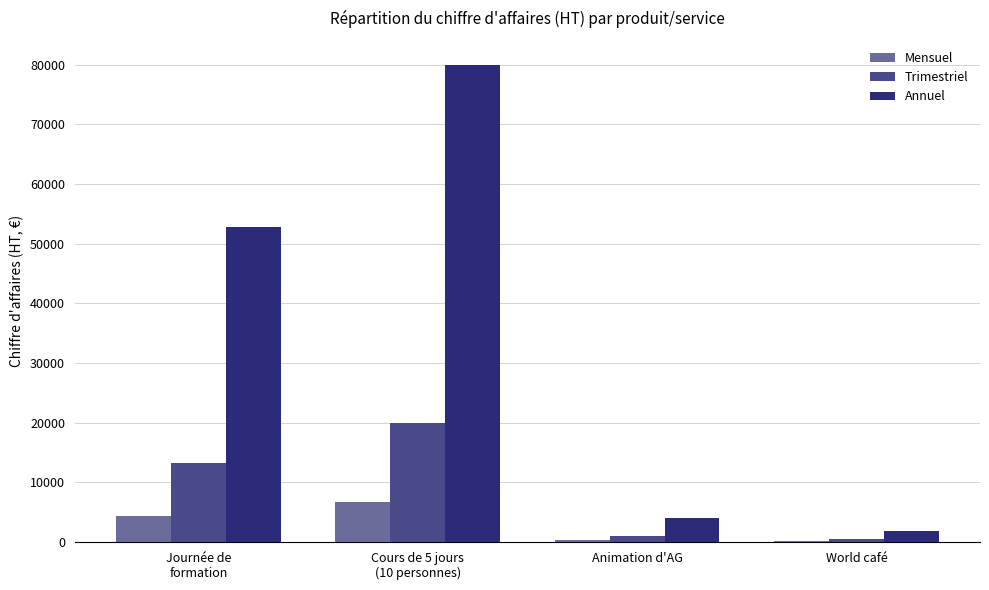

What is the maximum value shown in the chart?

80000.0